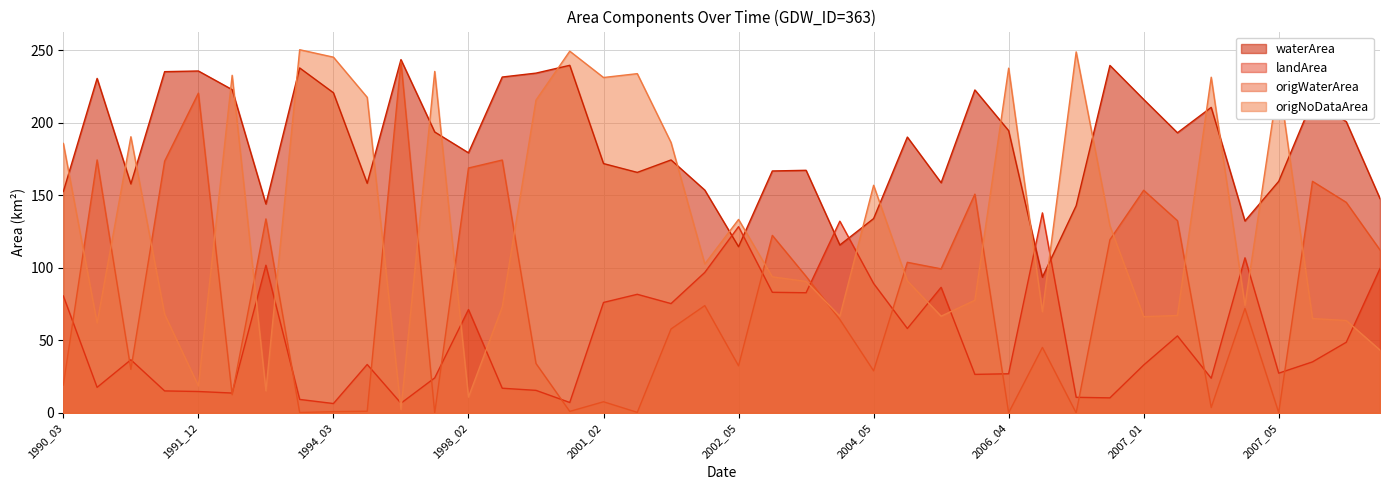

The landArea series shows 85.6 at 2008_02. True or false?

False